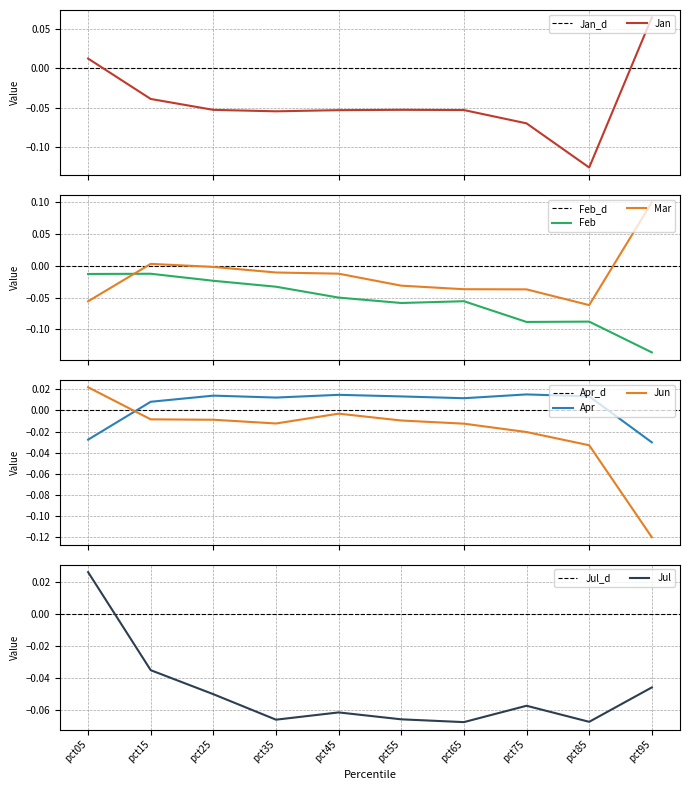

How many data points in Mar are less than 0?

8